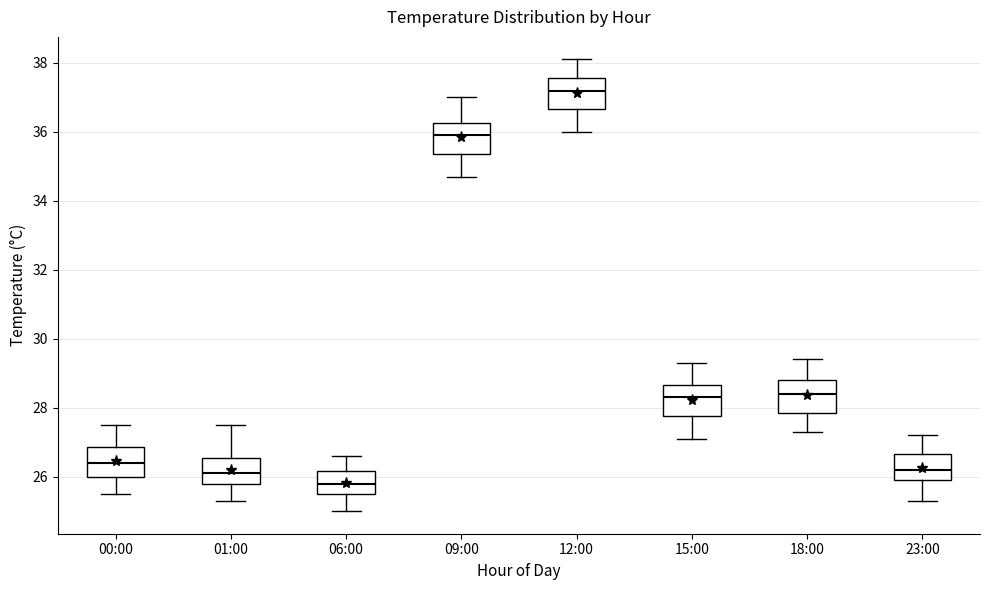

Reading left to right, read every box against the y-axis: the position of its median line, the range the box covers, and the ends of its whiskers. The values are not printed on the chart, so give them approximately, as read against the axis.

00:00: median 26.4, box 26.0 to 26.8, whiskers 25.6 to 27.6
01:00: median 26.2, box 25.8 to 26.6, whiskers 25.4 to 27.6
06:00: median 25.8, box 25.6 to 26.2, whiskers 25.0 to 26.6
09:00: median 36.0, box 35.4 to 36.2, whiskers 34.8 to 37.0
12:00: median 37.2, box 36.6 to 37.6, whiskers 36.0 to 38.2
15:00: median 28.4, box 27.8 to 28.6, whiskers 27.2 to 29.4
18:00: median 28.4, box 27.8 to 28.8, whiskers 27.4 to 29.4
23:00: median 26.2, box 26.0 to 26.6, whiskers 25.4 to 27.2